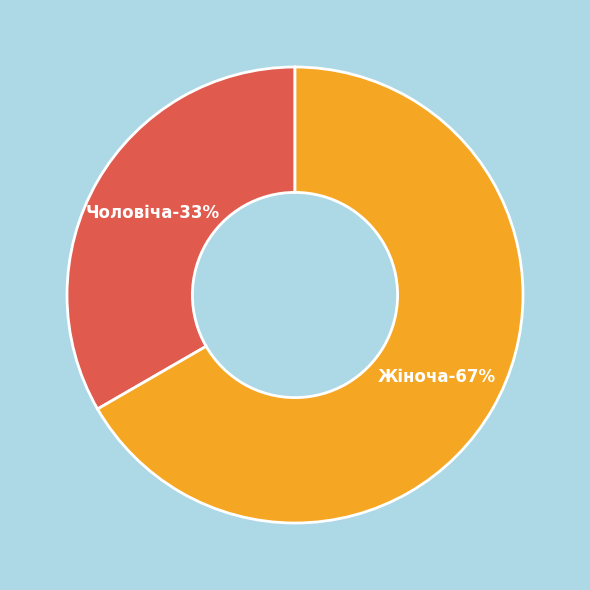

What percentage is the Жіноча slice, to the nearest percent?

67%